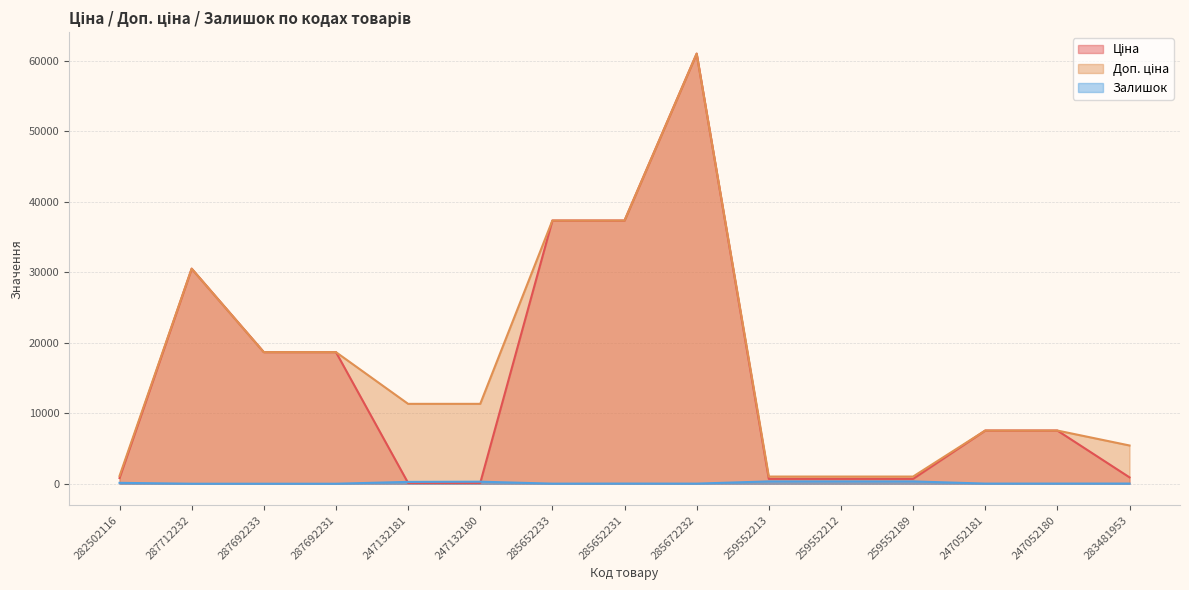

At 247052181, list the series in order from smallest to largest.

Залишок, Ціна, Доп. ціна